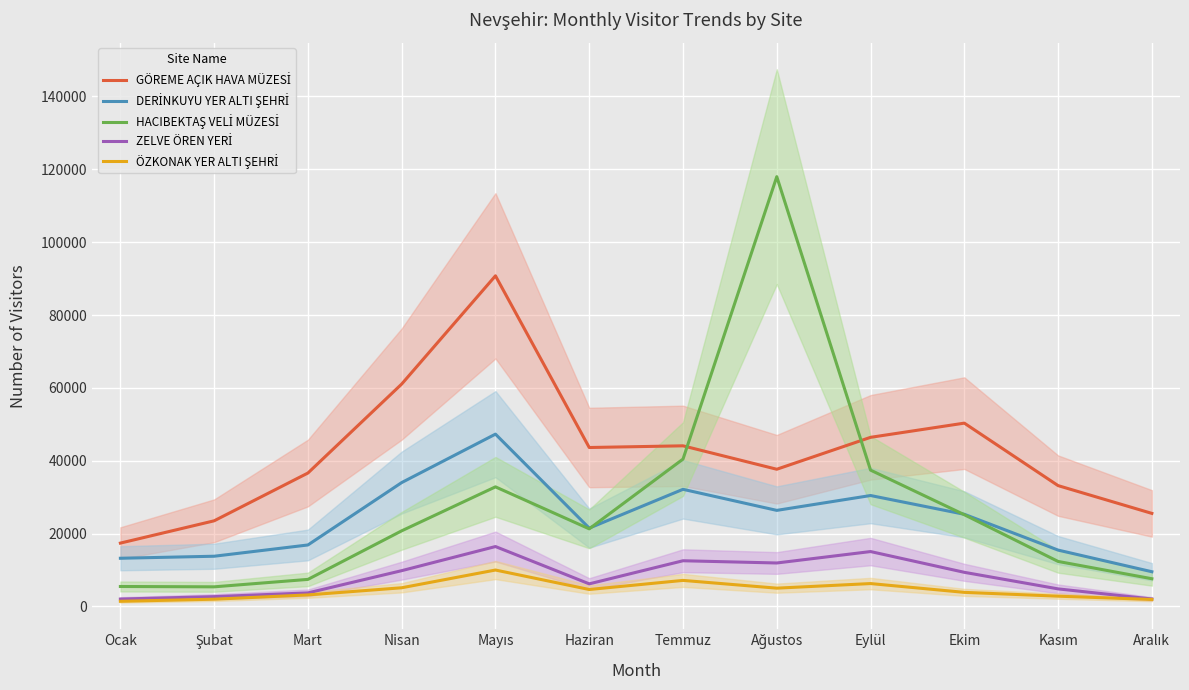

How many values in the DERİNKUYU YER ALTI ŞEHRİ series are below 25292?

6